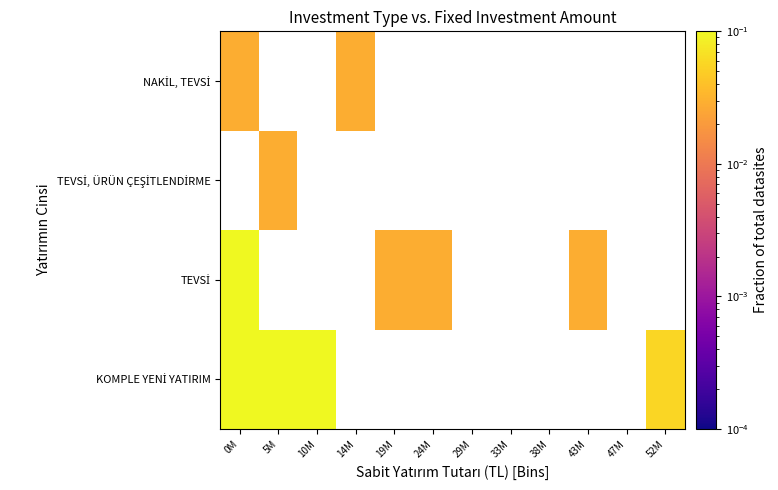

Which category has the highest value in the TEVSİ, ÜRÜN ÇEŞİTLENDİRME series?

0M